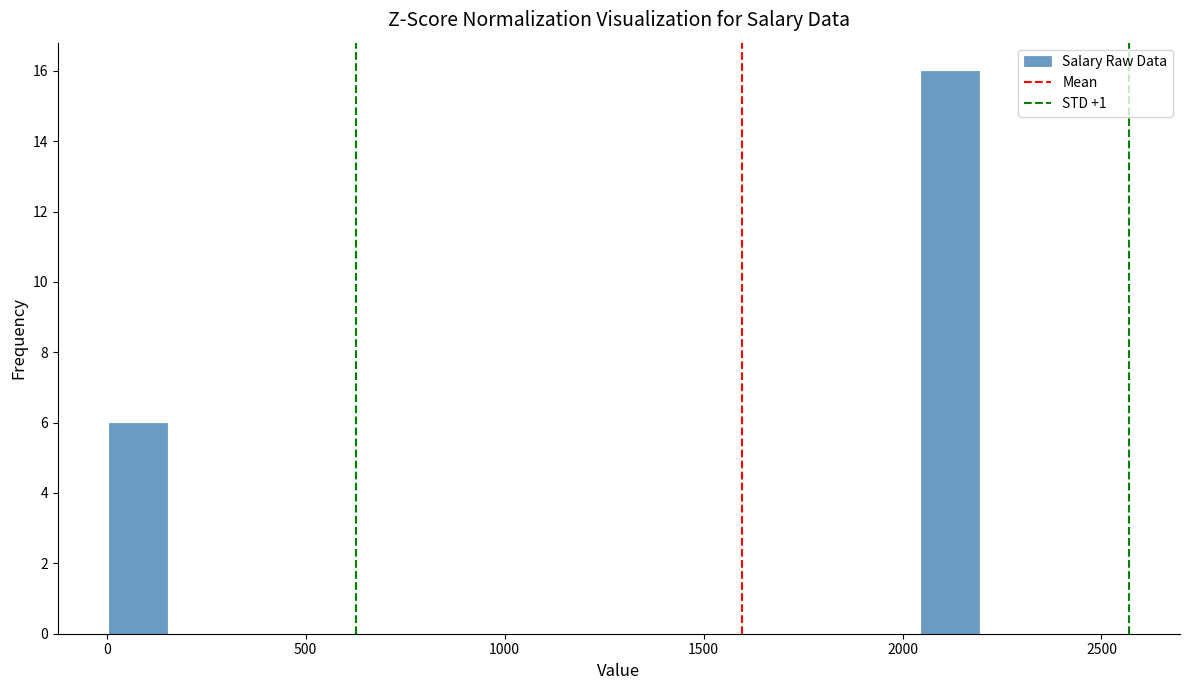

Read against the x-axis, roughly where is the centre of the tallest bar?

2100